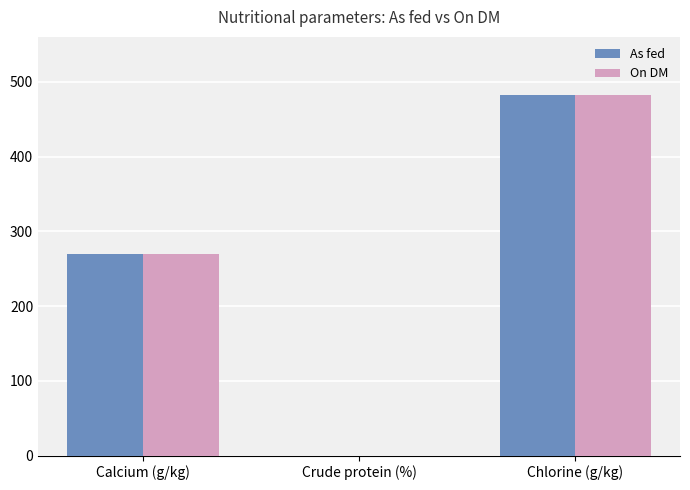

What is the average value of the As fed series?

251